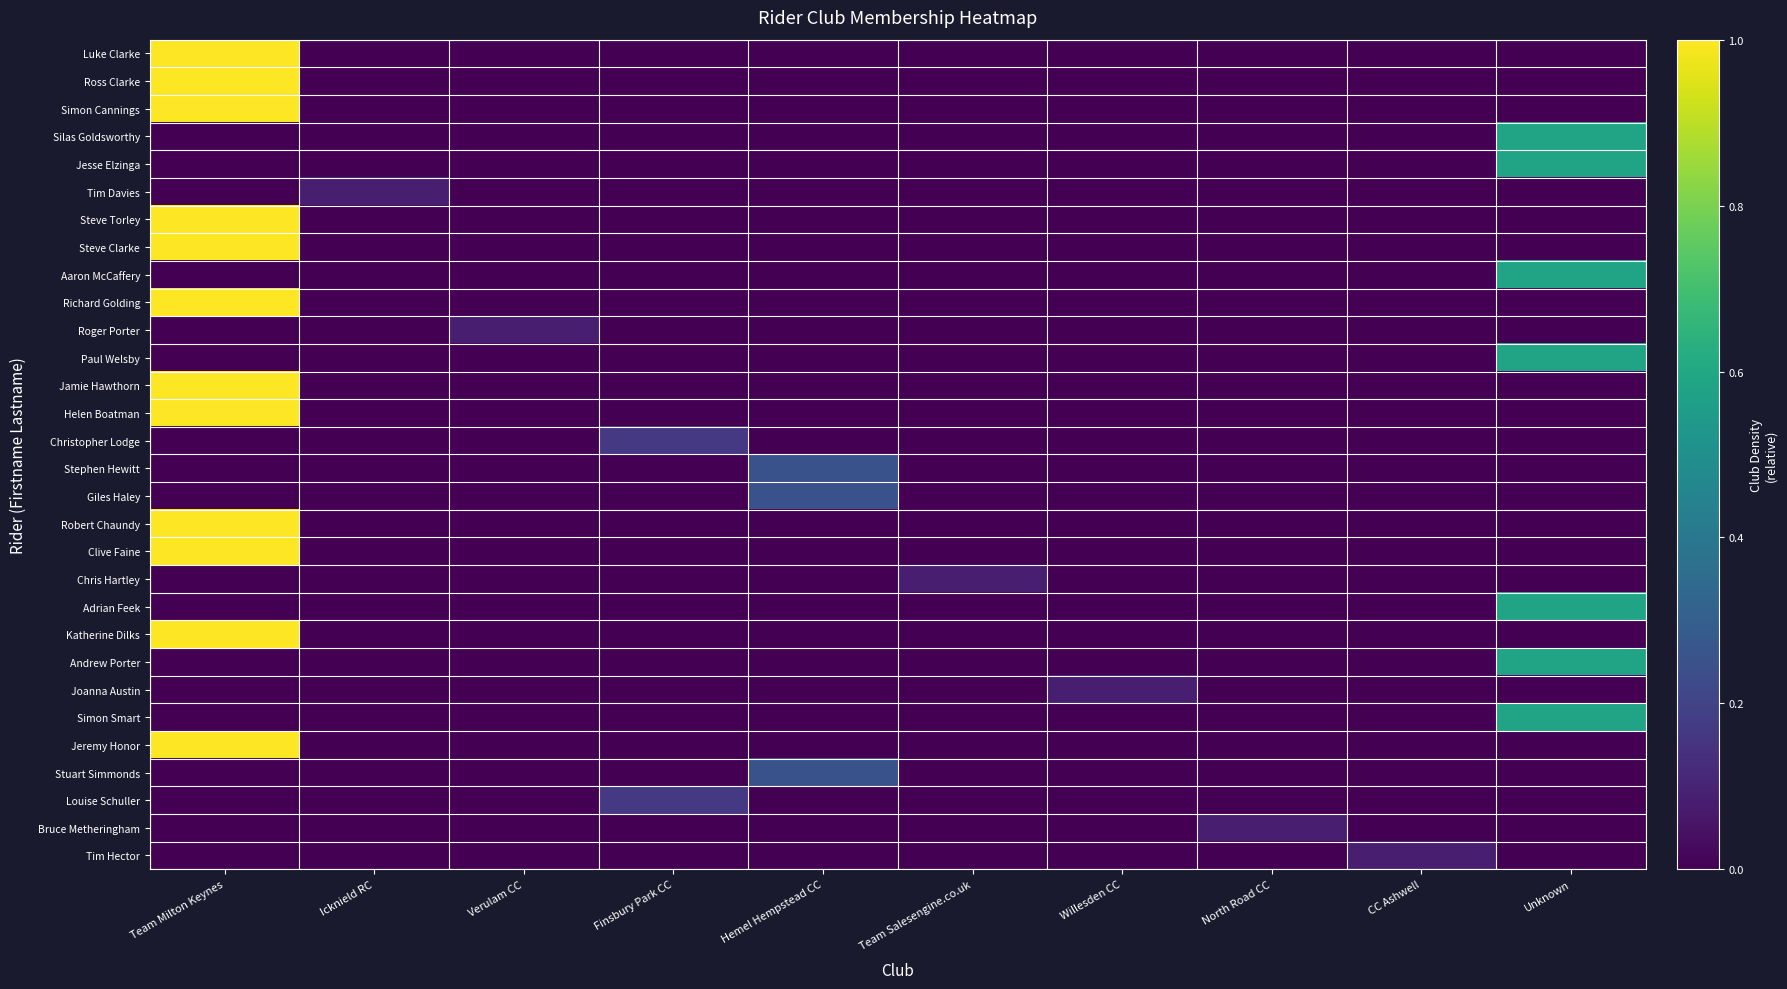

Reading left to right, transcribe all the data shown in this chart.

Luke Clarke: Team Milton Keynes=1.0	Icknield RC=0.0	Verulam CC=0.0	Finsbury Park CC=0.0	Hemel Hempstead CC=0.0	Team Salesengine.co.uk=0.0	Willesden CC=0.0	North Road CC=0.0	CC Ashwell=0.0	Unknown=0.0
Ross Clarke: Team Milton Keynes=1.0	Icknield RC=0.0	Verulam CC=0.0	Finsbury Park CC=0.0	Hemel Hempstead CC=0.0	Team Salesengine.co.uk=0.0	Willesden CC=0.0	North Road CC=0.0	CC Ashwell=0.0	Unknown=0.0
Simon Cannings: Team Milton Keynes=1.0	Icknield RC=0.0	Verulam CC=0.0	Finsbury Park CC=0.0	Hemel Hempstead CC=0.0	Team Salesengine.co.uk=0.0	Willesden CC=0.0	North Road CC=0.0	CC Ashwell=0.0	Unknown=0.0
Silas Goldsworthy: Team Milton Keynes=0.0	Icknield RC=0.0	Verulam CC=0.0	Finsbury Park CC=0.0	Hemel Hempstead CC=0.0	Team Salesengine.co.uk=0.0	Willesden CC=0.0	North Road CC=0.0	CC Ashwell=0.0	Unknown=0.6
Jesse Elzinga: Team Milton Keynes=0.0	Icknield RC=0.0	Verulam CC=0.0	Finsbury Park CC=0.0	Hemel Hempstead CC=0.0	Team Salesengine.co.uk=0.0	Willesden CC=0.0	North Road CC=0.0	CC Ashwell=0.0	Unknown=0.6
Tim Davies: Team Milton Keynes=0.0	Icknield RC=0.1	Verulam CC=0.0	Finsbury Park CC=0.0	Hemel Hempstead CC=0.0	Team Salesengine.co.uk=0.0	Willesden CC=0.0	North Road CC=0.0	CC Ashwell=0.0	Unknown=0.0
Steve Torley: Team Milton Keynes=1.0	Icknield RC=0.0	Verulam CC=0.0	Finsbury Park CC=0.0	Hemel Hempstead CC=0.0	Team Salesengine.co.uk=0.0	Willesden CC=0.0	North Road CC=0.0	CC Ashwell=0.0	Unknown=0.0
Steve Clarke: Team Milton Keynes=1.0	Icknield RC=0.0	Verulam CC=0.0	Finsbury Park CC=0.0	Hemel Hempstead CC=0.0	Team Salesengine.co.uk=0.0	Willesden CC=0.0	North Road CC=0.0	CC Ashwell=0.0	Unknown=0.0
Aaron McCaffery: Team Milton Keynes=0.0	Icknield RC=0.0	Verulam CC=0.0	Finsbury Park CC=0.0	Hemel Hempstead CC=0.0	Team Salesengine.co.uk=0.0	Willesden CC=0.0	North Road CC=0.0	CC Ashwell=0.0	Unknown=0.6
Richard Golding: Team Milton Keynes=1.0	Icknield RC=0.0	Verulam CC=0.0	Finsbury Park CC=0.0	Hemel Hempstead CC=0.0	Team Salesengine.co.uk=0.0	Willesden CC=0.0	North Road CC=0.0	CC Ashwell=0.0	Unknown=0.0
Roger Porter: Team Milton Keynes=0.0	Icknield RC=0.0	Verulam CC=0.1	Finsbury Park CC=0.0	Hemel Hempstead CC=0.0	Team Salesengine.co.uk=0.0	Willesden CC=0.0	North Road CC=0.0	CC Ashwell=0.0	Unknown=0.0
Paul Welsby: Team Milton Keynes=0.0	Icknield RC=0.0	Verulam CC=0.0	Finsbury Park CC=0.0	Hemel Hempstead CC=0.0	Team Salesengine.co.uk=0.0	Willesden CC=0.0	North Road CC=0.0	CC Ashwell=0.0	Unknown=0.6
Jamie Hawthorn: Team Milton Keynes=1.0	Icknield RC=0.0	Verulam CC=0.0	Finsbury Park CC=0.0	Hemel Hempstead CC=0.0	Team Salesengine.co.uk=0.0	Willesden CC=0.0	North Road CC=0.0	CC Ashwell=0.0	Unknown=0.0
Helen Boatman: Team Milton Keynes=1.0	Icknield RC=0.0	Verulam CC=0.0	Finsbury Park CC=0.0	Hemel Hempstead CC=0.0	Team Salesengine.co.uk=0.0	Willesden CC=0.0	North Road CC=0.0	CC Ashwell=0.0	Unknown=0.0
Christopher Lodge: Team Milton Keynes=0.0	Icknield RC=0.0	Verulam CC=0.0	Finsbury Park CC=0.2	Hemel Hempstead CC=0.0	Team Salesengine.co.uk=0.0	Willesden CC=0.0	North Road CC=0.0	CC Ashwell=0.0	Unknown=0.0
Stephen Hewitt: Team Milton Keynes=0.0	Icknield RC=0.0	Verulam CC=0.0	Finsbury Park CC=0.0	Hemel Hempstead CC=0.2	Team Salesengine.co.uk=0.0	Willesden CC=0.0	North Road CC=0.0	CC Ashwell=0.0	Unknown=0.0
Giles Haley: Team Milton Keynes=0.0	Icknield RC=0.0	Verulam CC=0.0	Finsbury Park CC=0.0	Hemel Hempstead CC=0.2	Team Salesengine.co.uk=0.0	Willesden CC=0.0	North Road CC=0.0	CC Ashwell=0.0	Unknown=0.0
Robert Chaundy: Team Milton Keynes=1.0	Icknield RC=0.0	Verulam CC=0.0	Finsbury Park CC=0.0	Hemel Hempstead CC=0.0	Team Salesengine.co.uk=0.0	Willesden CC=0.0	North Road CC=0.0	CC Ashwell=0.0	Unknown=0.0
Clive Faine: Team Milton Keynes=1.0	Icknield RC=0.0	Verulam CC=0.0	Finsbury Park CC=0.0	Hemel Hempstead CC=0.0	Team Salesengine.co.uk=0.0	Willesden CC=0.0	North Road CC=0.0	CC Ashwell=0.0	Unknown=0.0
Chris Hartley: Team Milton Keynes=0.0	Icknield RC=0.0	Verulam CC=0.0	Finsbury Park CC=0.0	Hemel Hempstead CC=0.0	Team Salesengine.co.uk=0.1	Willesden CC=0.0	North Road CC=0.0	CC Ashwell=0.0	Unknown=0.0
Adrian Feek: Team Milton Keynes=0.0	Icknield RC=0.0	Verulam CC=0.0	Finsbury Park CC=0.0	Hemel Hempstead CC=0.0	Team Salesengine.co.uk=0.0	Willesden CC=0.0	North Road CC=0.0	CC Ashwell=0.0	Unknown=0.6
Katherine Dilks: Team Milton Keynes=1.0	Icknield RC=0.0	Verulam CC=0.0	Finsbury Park CC=0.0	Hemel Hempstead CC=0.0	Team Salesengine.co.uk=0.0	Willesden CC=0.0	North Road CC=0.0	CC Ashwell=0.0	Unknown=0.0
Andrew Porter: Team Milton Keynes=0.0	Icknield RC=0.0	Verulam CC=0.0	Finsbury Park CC=0.0	Hemel Hempstead CC=0.0	Team Salesengine.co.uk=0.0	Willesden CC=0.0	North Road CC=0.0	CC Ashwell=0.0	Unknown=0.6
Joanna Austin: Team Milton Keynes=0.0	Icknield RC=0.0	Verulam CC=0.0	Finsbury Park CC=0.0	Hemel Hempstead CC=0.0	Team Salesengine.co.uk=0.0	Willesden CC=0.1	North Road CC=0.0	CC Ashwell=0.0	Unknown=0.0
Simon Smart: Team Milton Keynes=0.0	Icknield RC=0.0	Verulam CC=0.0	Finsbury Park CC=0.0	Hemel Hempstead CC=0.0	Team Salesengine.co.uk=0.0	Willesden CC=0.0	North Road CC=0.0	CC Ashwell=0.0	Unknown=0.6
Jeremy Honor: Team Milton Keynes=1.0	Icknield RC=0.0	Verulam CC=0.0	Finsbury Park CC=0.0	Hemel Hempstead CC=0.0	Team Salesengine.co.uk=0.0	Willesden CC=0.0	North Road CC=0.0	CC Ashwell=0.0	Unknown=0.0
Stuart Simmonds: Team Milton Keynes=0.0	Icknield RC=0.0	Verulam CC=0.0	Finsbury Park CC=0.0	Hemel Hempstead CC=0.2	Team Salesengine.co.uk=0.0	Willesden CC=0.0	North Road CC=0.0	CC Ashwell=0.0	Unknown=0.0
Louise Schuller: Team Milton Keynes=0.0	Icknield RC=0.0	Verulam CC=0.0	Finsbury Park CC=0.2	Hemel Hempstead CC=0.0	Team Salesengine.co.uk=0.0	Willesden CC=0.0	North Road CC=0.0	CC Ashwell=0.0	Unknown=0.0
Bruce Metheringham: Team Milton Keynes=0.0	Icknield RC=0.0	Verulam CC=0.0	Finsbury Park CC=0.0	Hemel Hempstead CC=0.0	Team Salesengine.co.uk=0.0	Willesden CC=0.0	North Road CC=0.1	CC Ashwell=0.0	Unknown=0.0
Tim Hector: Team Milton Keynes=0.0	Icknield RC=0.0	Verulam CC=0.0	Finsbury Park CC=0.0	Hemel Hempstead CC=0.0	Team Salesengine.co.uk=0.0	Willesden CC=0.0	North Road CC=0.0	CC Ashwell=0.1	Unknown=0.0